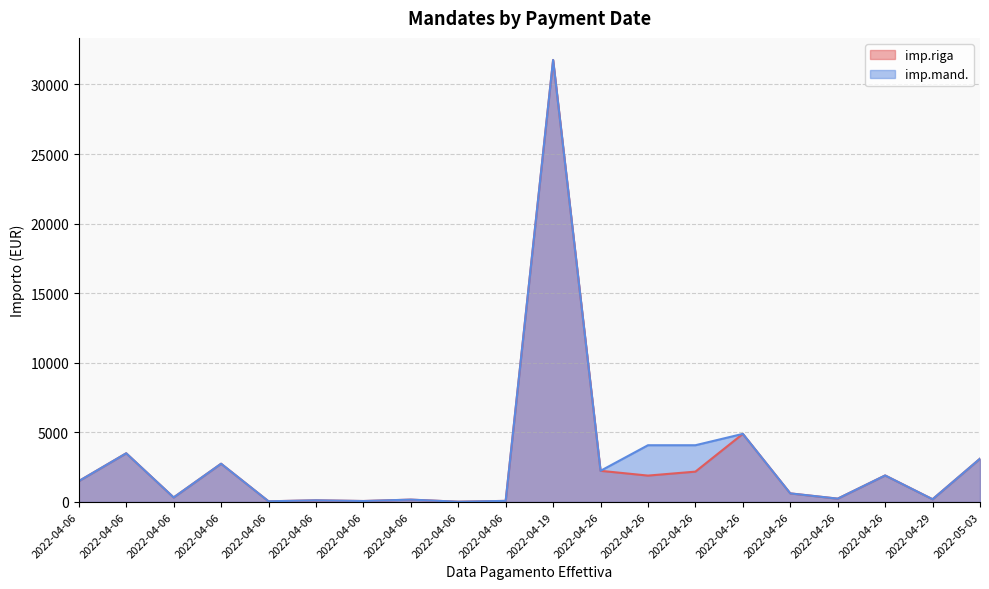

What is the maximum value for imp.riga?

31757.0